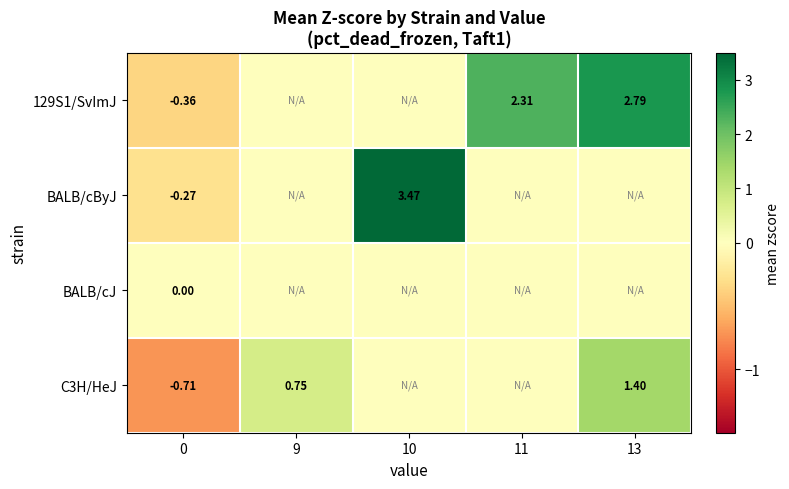

The BALB/cByJ series shows 4.6 at 10. True or false?

False